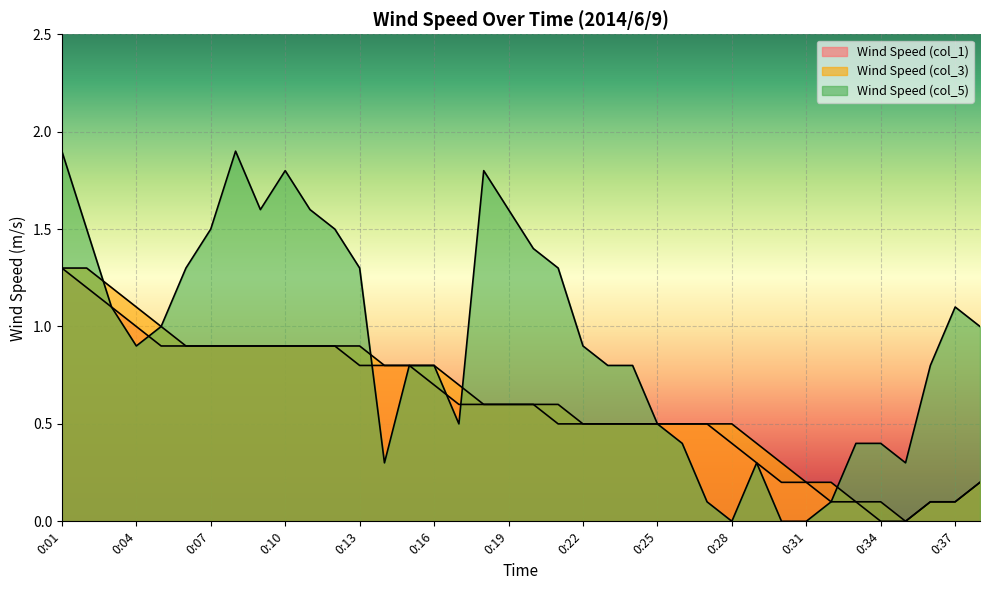

How many distinct data groups are displayed?

3